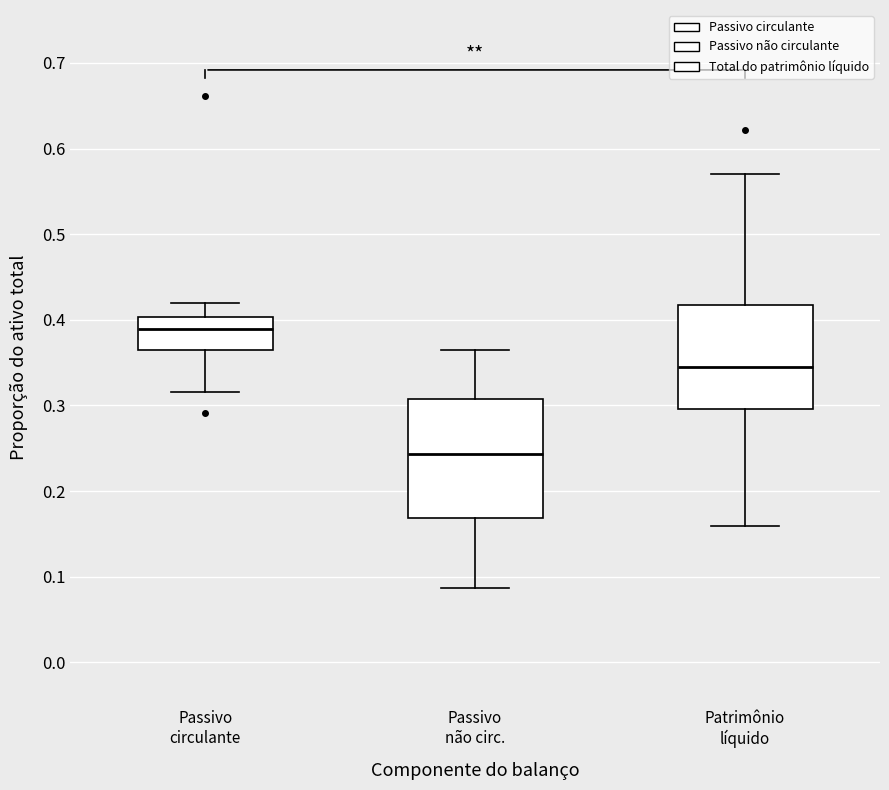

Reading left to right, transcribe this box plot: for each box, give where its median line is, the range the box spans, and where its two whiskers end, as read against the y-axis. The values are not printed on the chart, so give them approximately, as read against the axis.

Passivo circulante: median 0.39, box 0.36 to 0.40, whiskers 0.32 to 0.42
Passivo não circ.: median 0.24, box 0.17 to 0.31, whiskers 0.09 to 0.36
Patrimônio líquido: median 0.35, box 0.30 to 0.42, whiskers 0.16 to 0.57